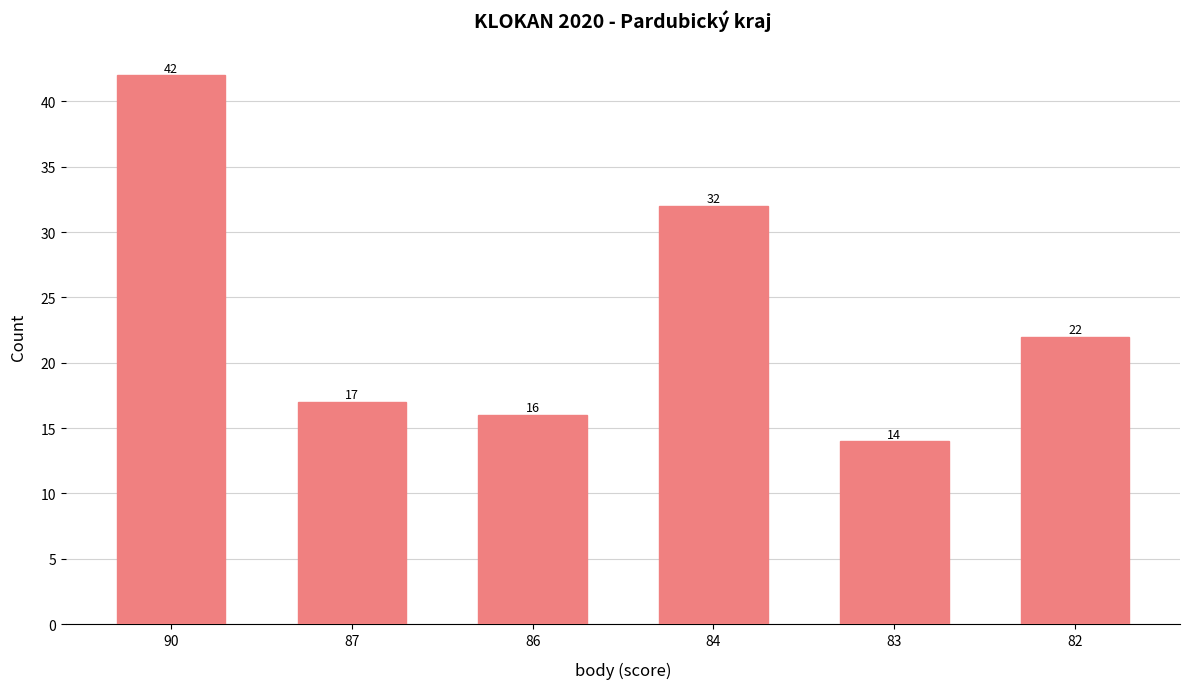

Is it true that the value at 84 is 32?

True